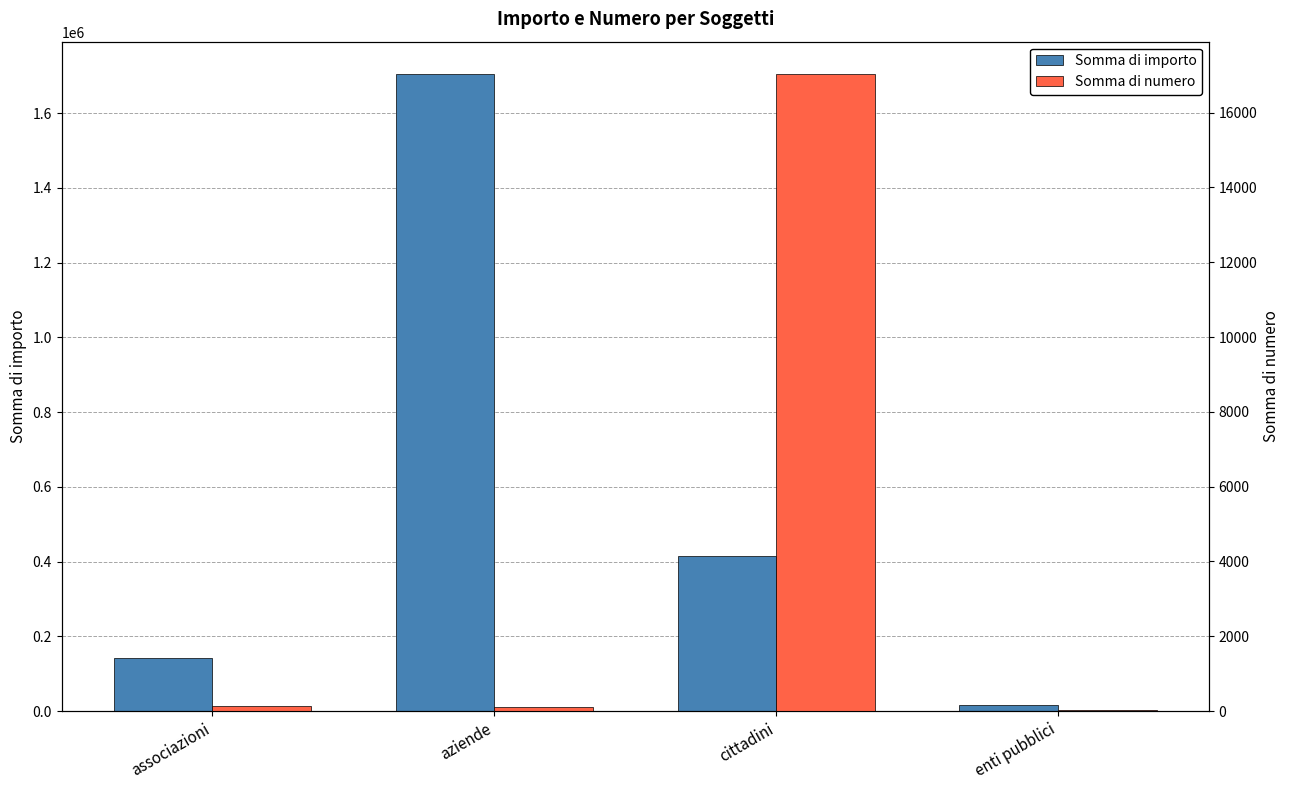

Read the Somma di numero value at enti pubblici.

22.0